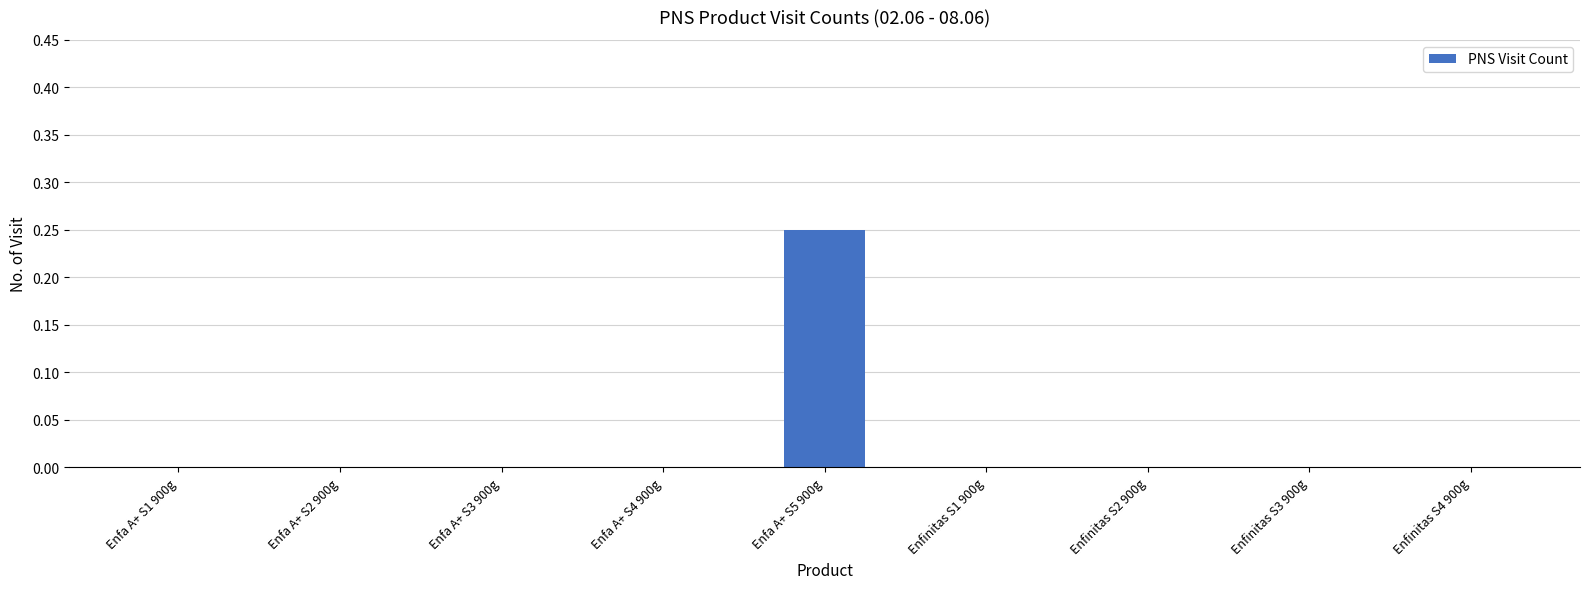

Does the chart contain stacked bars?

No